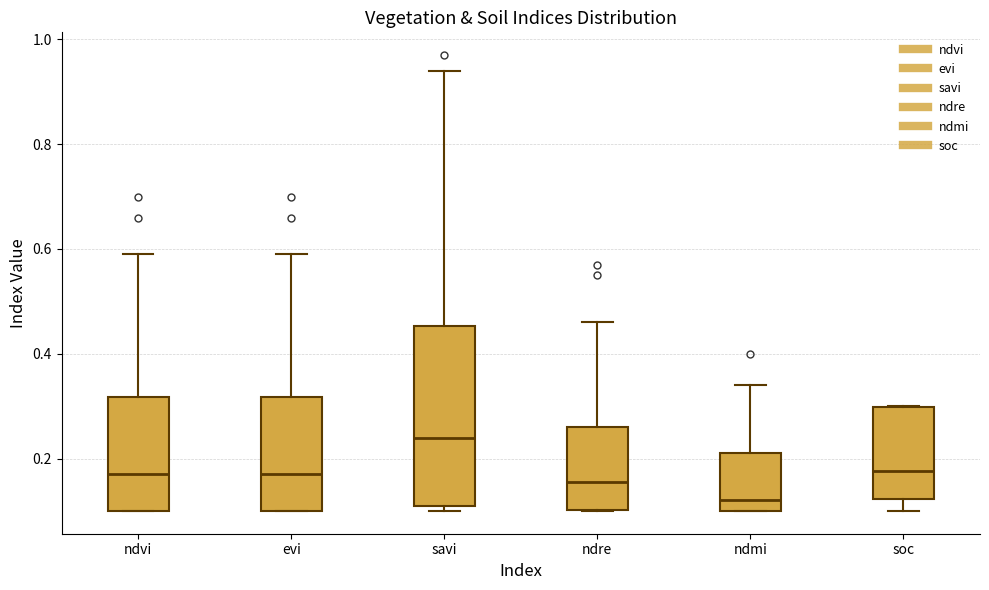

Reading left to right, transcribe this box plot: for each box, give where its median line is, the range the box spans, and where its two whiskers end, as read against the y-axis. The values are not printed on the chart, so give them approximately, as read against the axis.

ndvi: median 0.18, box 0.10 to 0.32, whiskers 0.10 to 0.60
evi: median 0.18, box 0.10 to 0.32, whiskers 0.10 to 0.60
savi: median 0.24, box 0.12 to 0.46, whiskers 0.10 to 0.94
ndre: median 0.16, box 0.10 to 0.26, whiskers 0.10 to 0.46
ndmi: median 0.12, box 0.10 to 0.22, whiskers 0.10 to 0.34
soc: median 0.18, box 0.12 to 0.30, whiskers 0.10 to 0.30